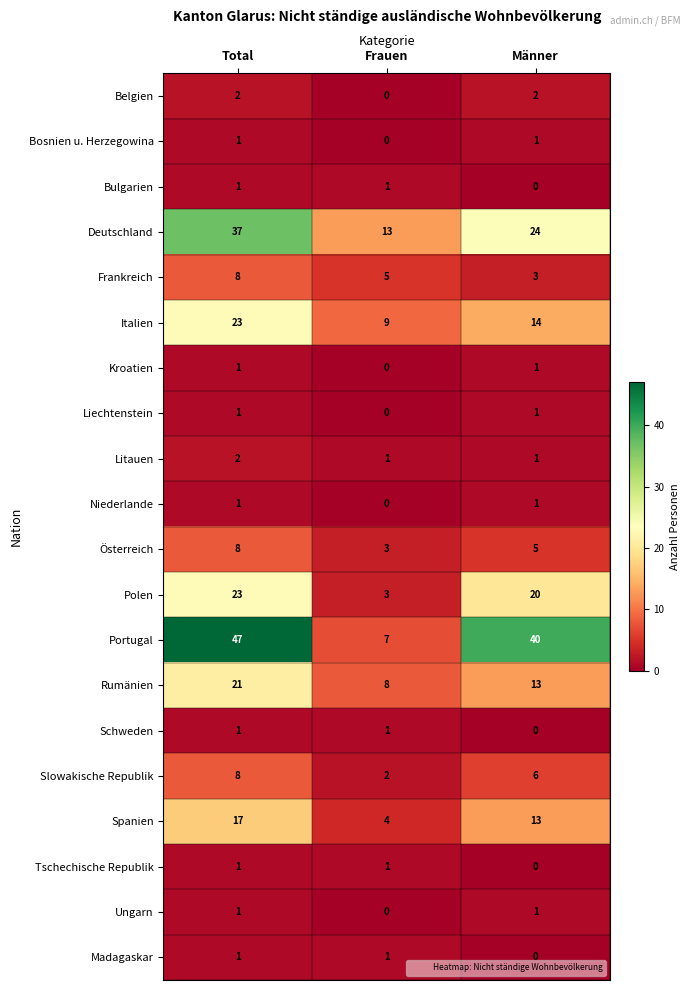

At which label does Frankreich first exceed 5?

Total